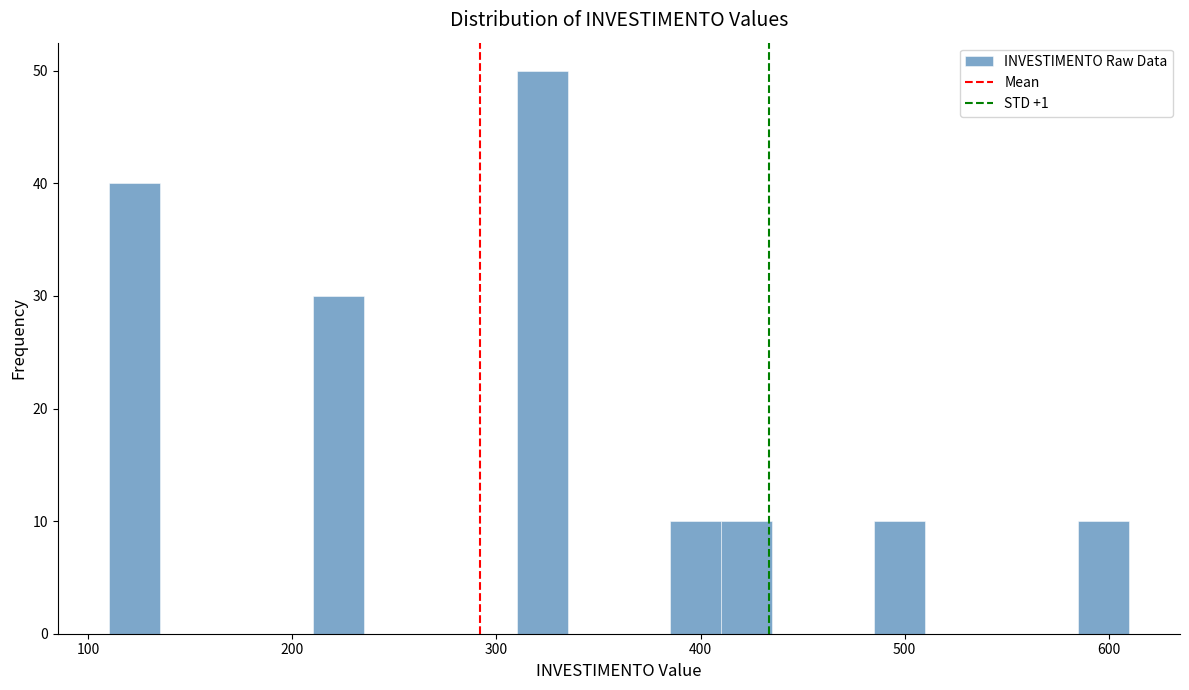

Around what value on the x-axis is the tallest bar? Give the approximate position of its centre, as read against the axis.

320